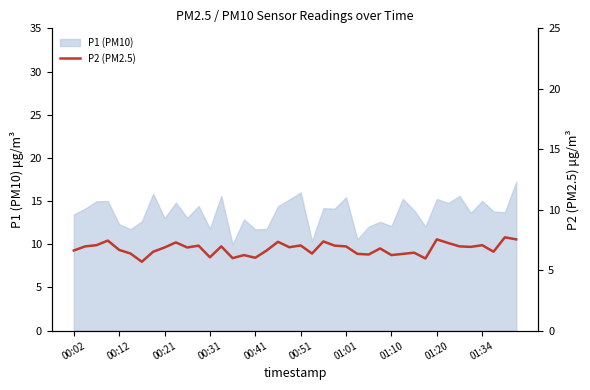

Where is the data nearest to the value 6?

14